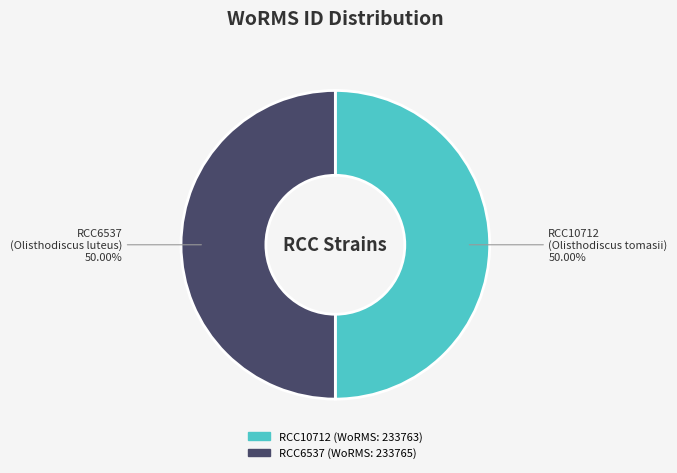

Count the number of slices in the pie.

2